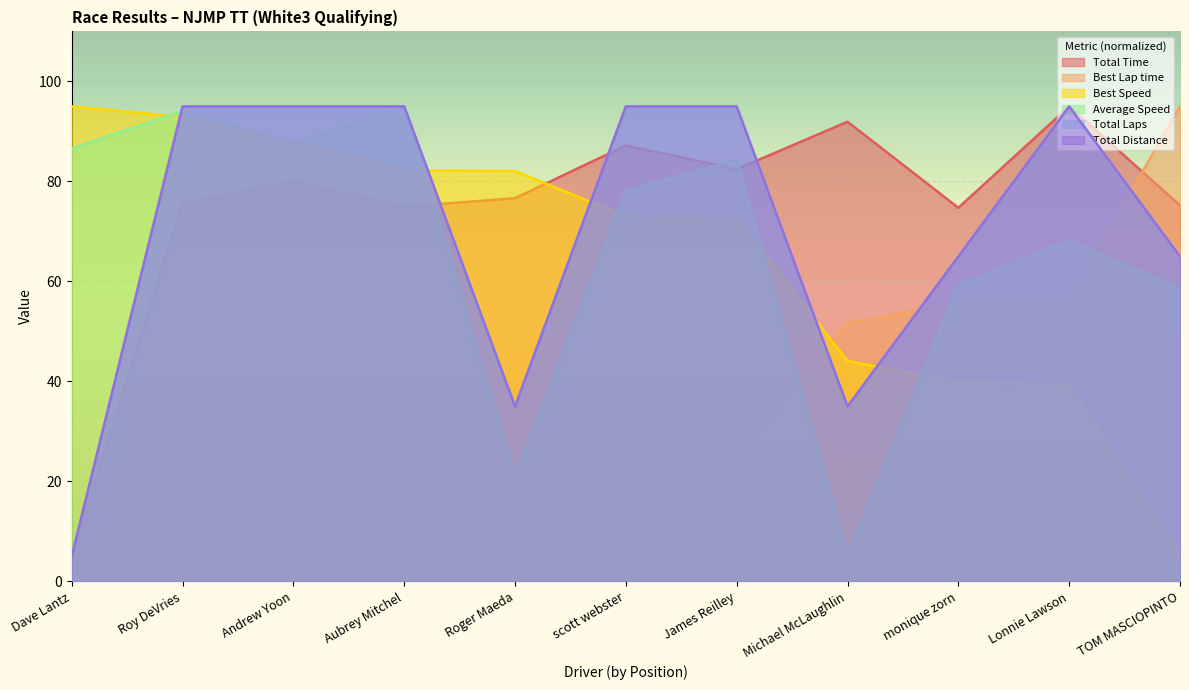

What is the label of the 5th point from the right?

James Reilley